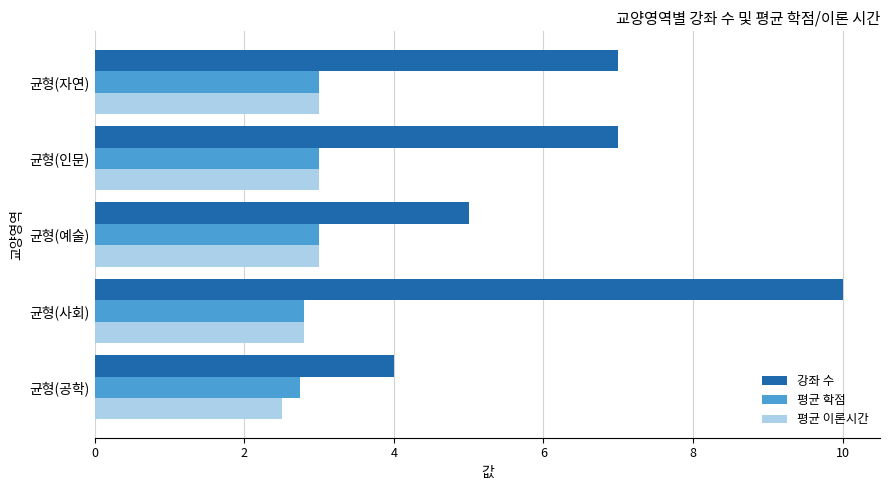

Read the 평균 학점 value at 균형(사회).

2.8